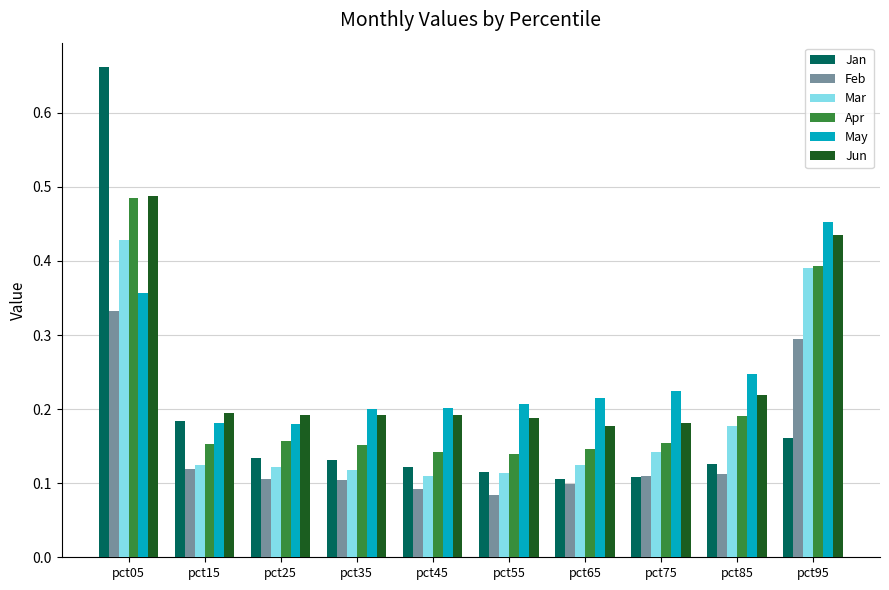

How many Feb values are between 0 and 1?

10